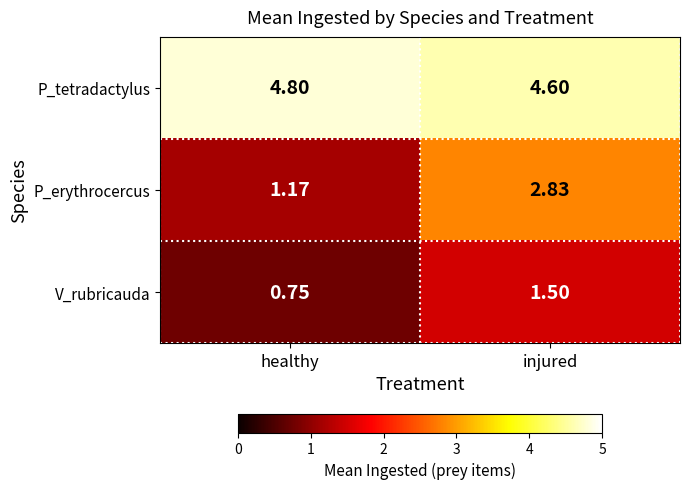

Where does the V_rubricauda series first go above 1?

injured